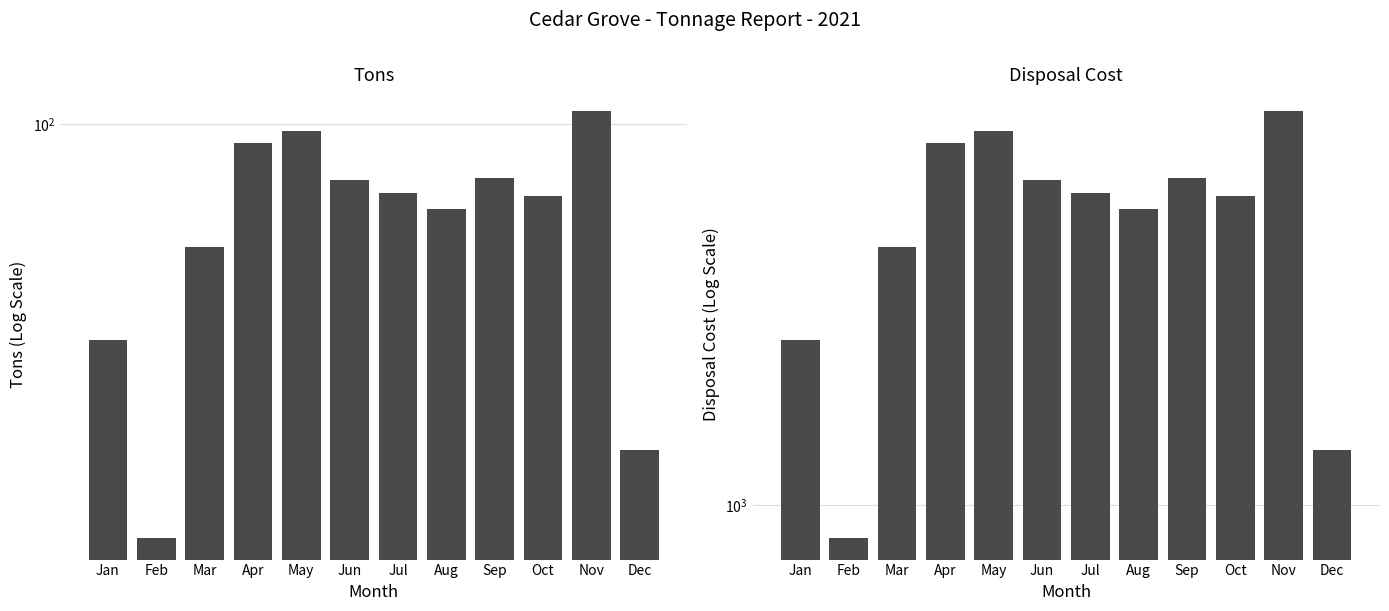

At which category is the sum across all series the highest?

Nov